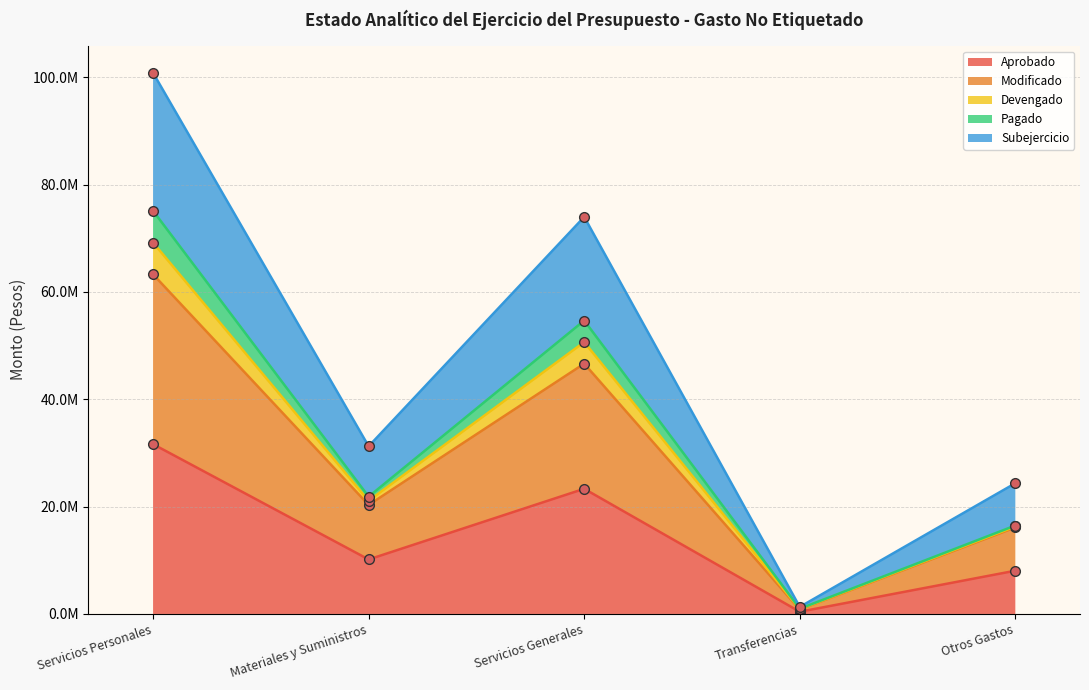

Read the Modificado value at Servicios Personales.

63265787.8